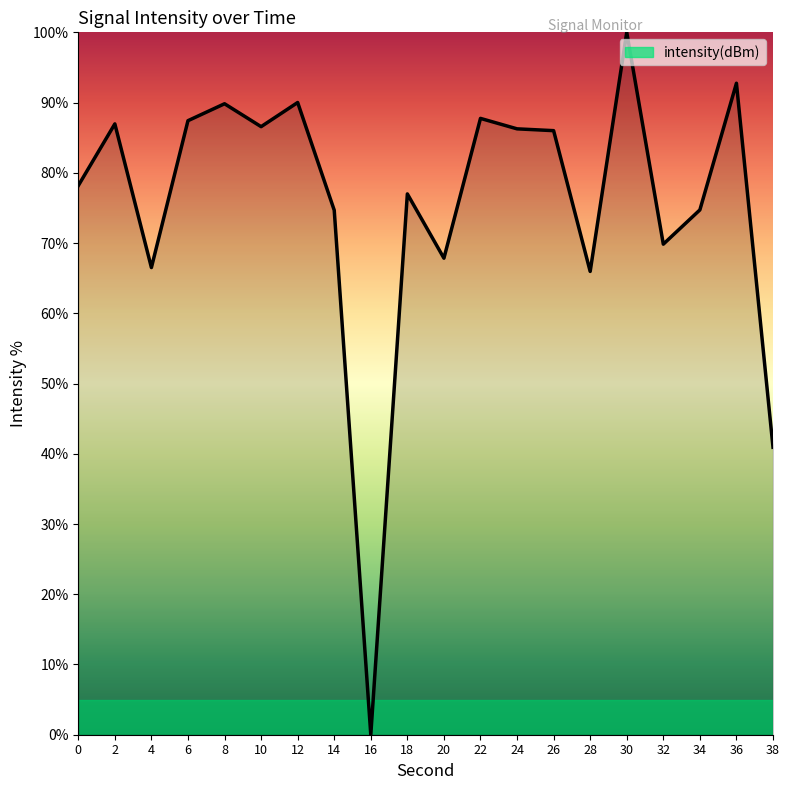

Which has a higher value, 22 or 16?

22